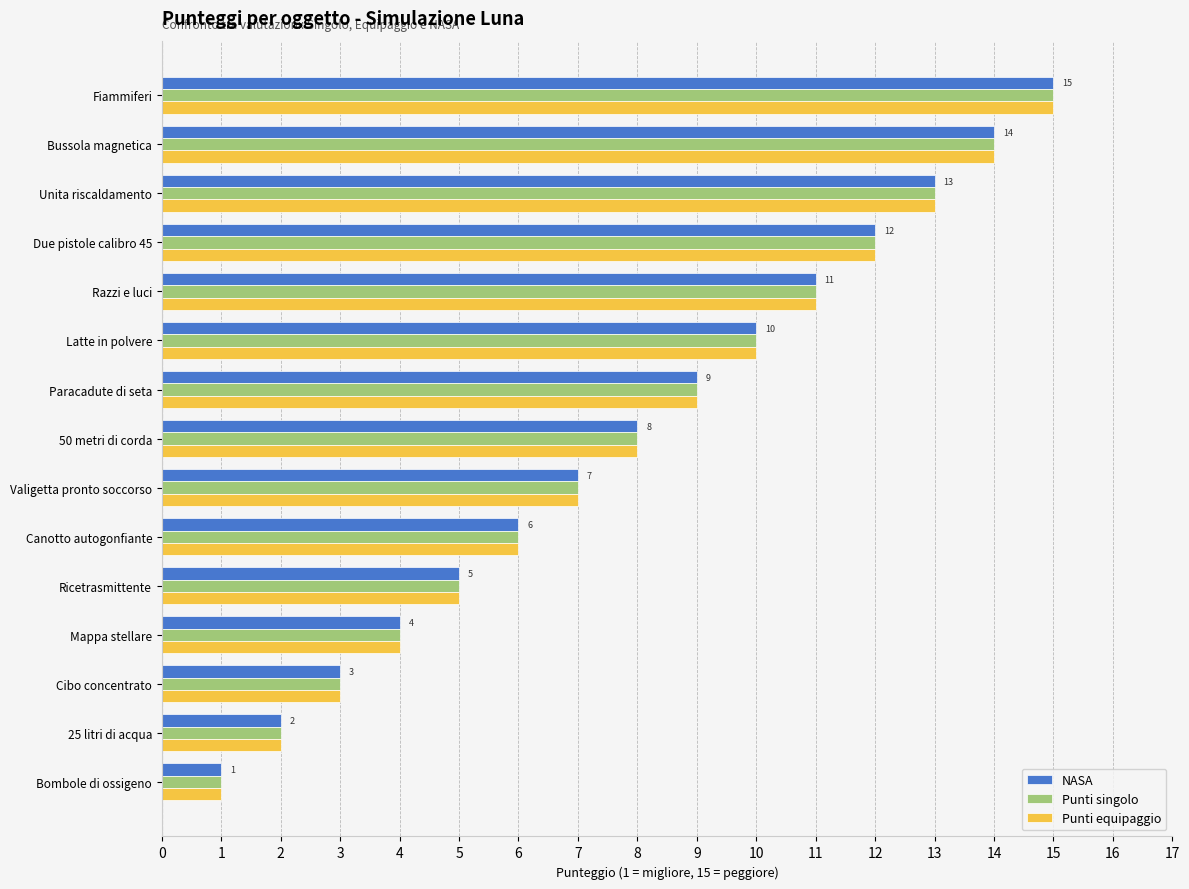

What is the total value across all series at Bombole di ossigeno?

3